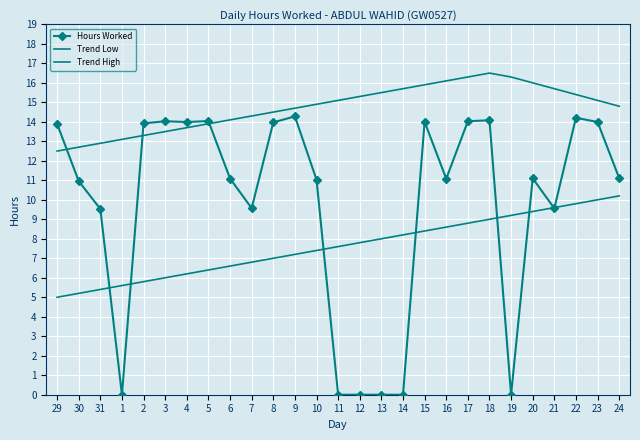

What is the approximate value of Hours Worked at 24?

11.1